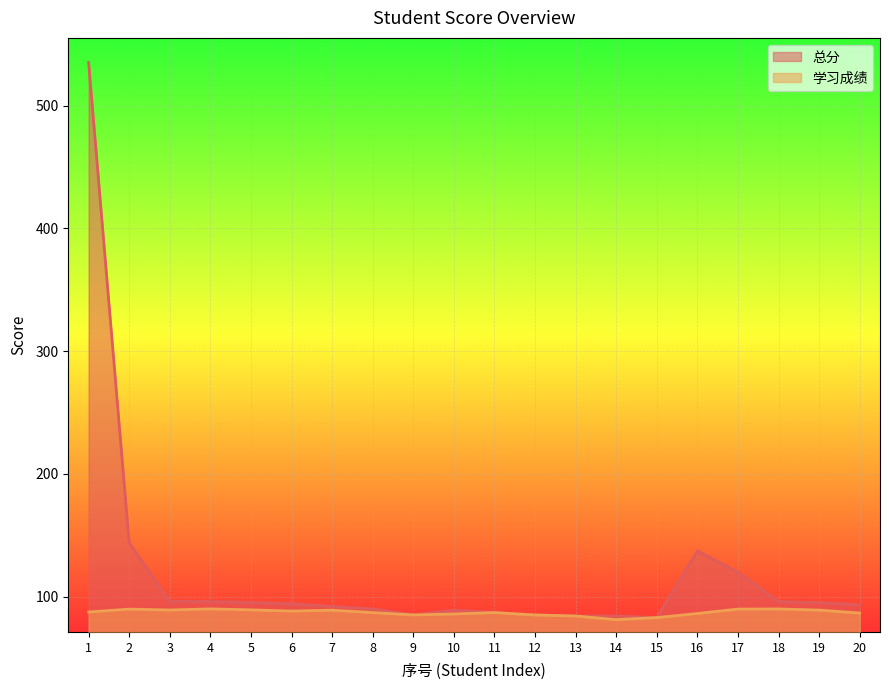

Which series has the largest total across all categories?

总分